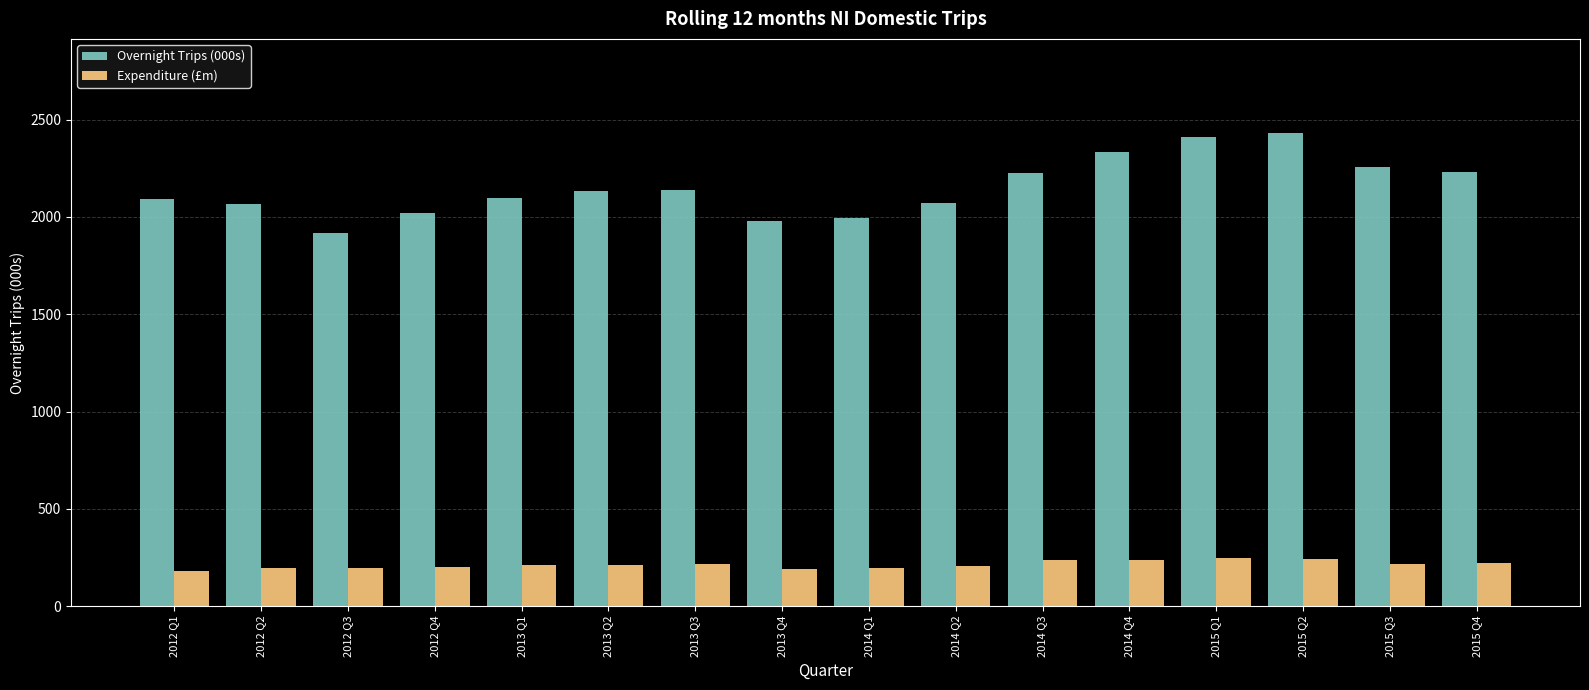

What is the spread (max minus min) of values at 2015 Q3?

2039.0